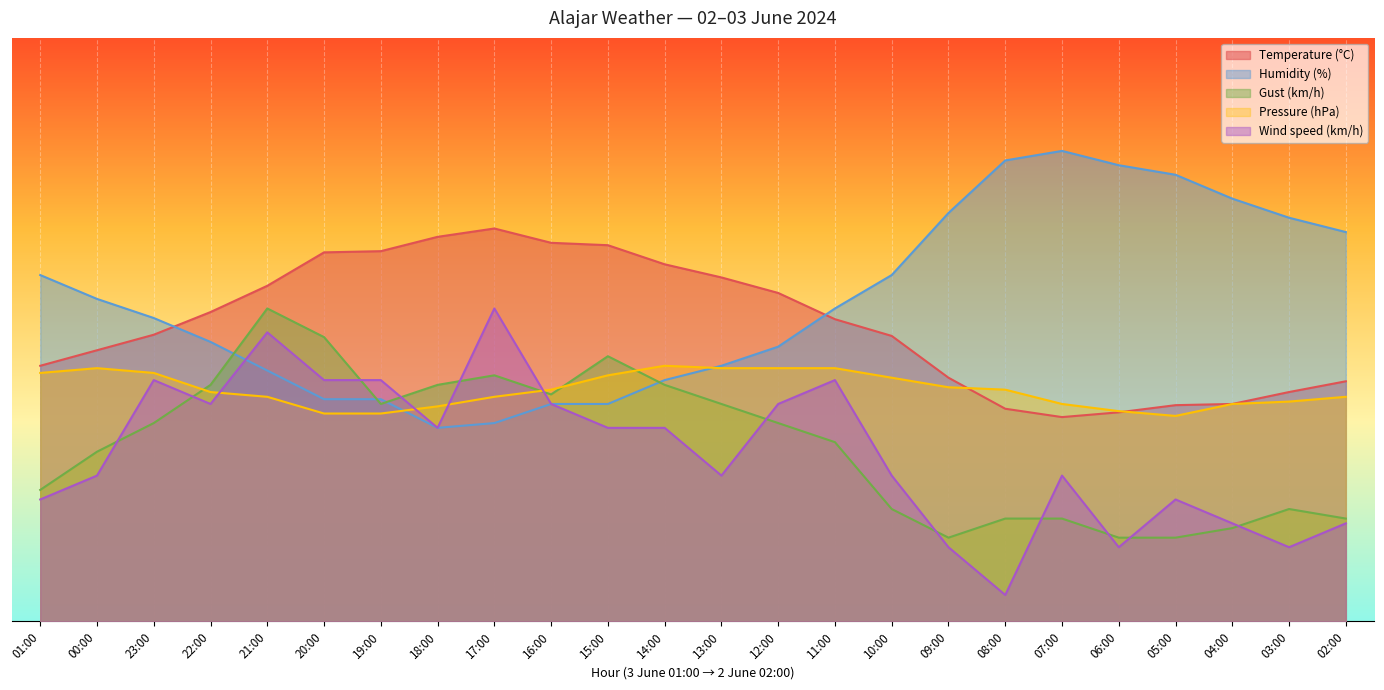

What is the average value of the Gust (km/h) series?

33.3